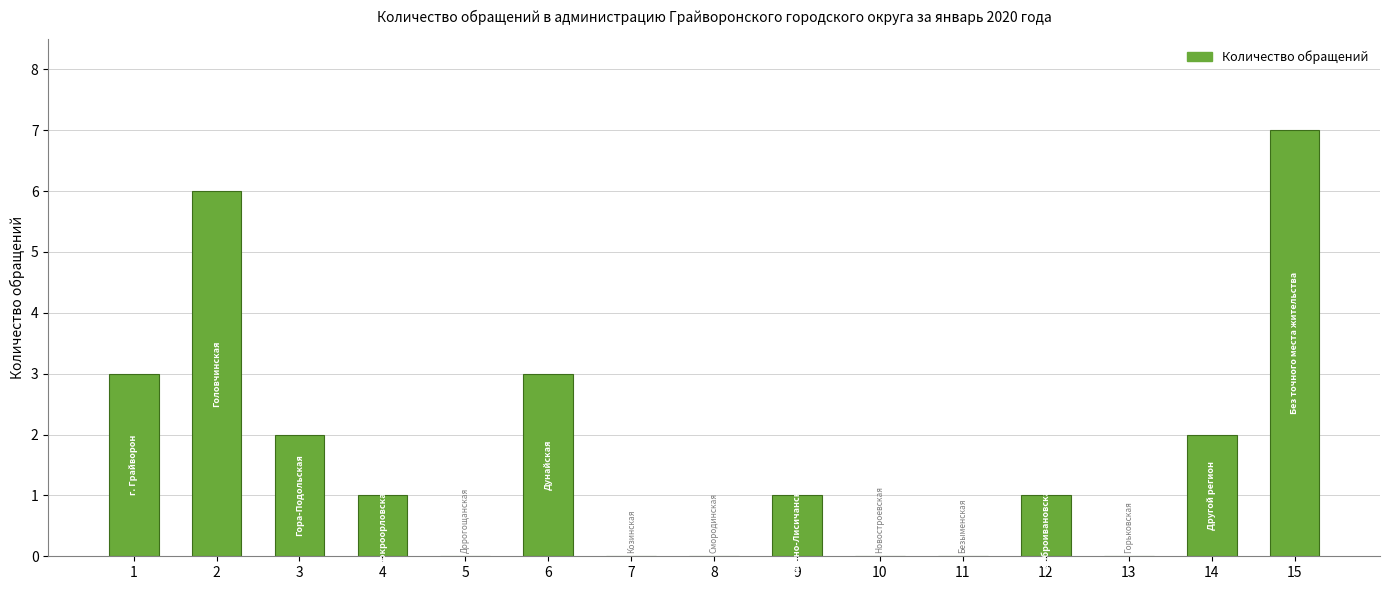

Count the values in the range 0 to 3.

13